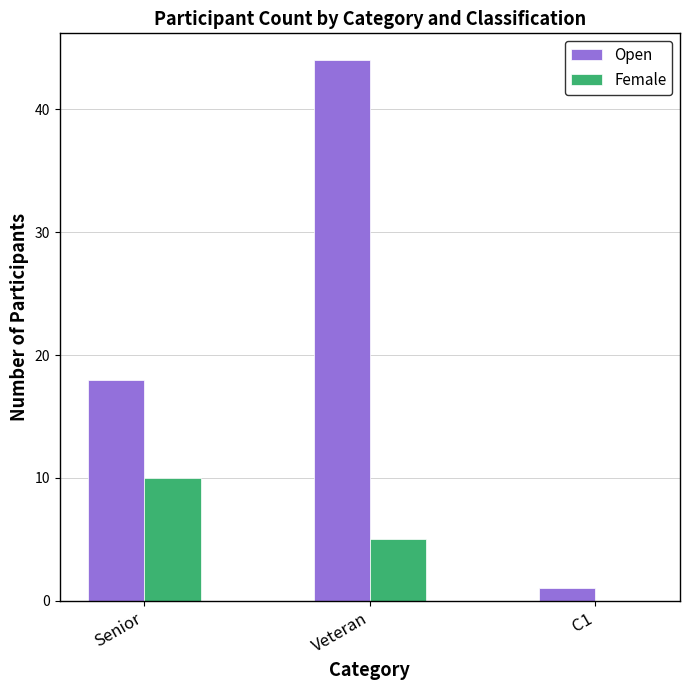

Reading left to right, what are all the values shown in this chart?

Open: 18	44	1
Female: 10	5	0